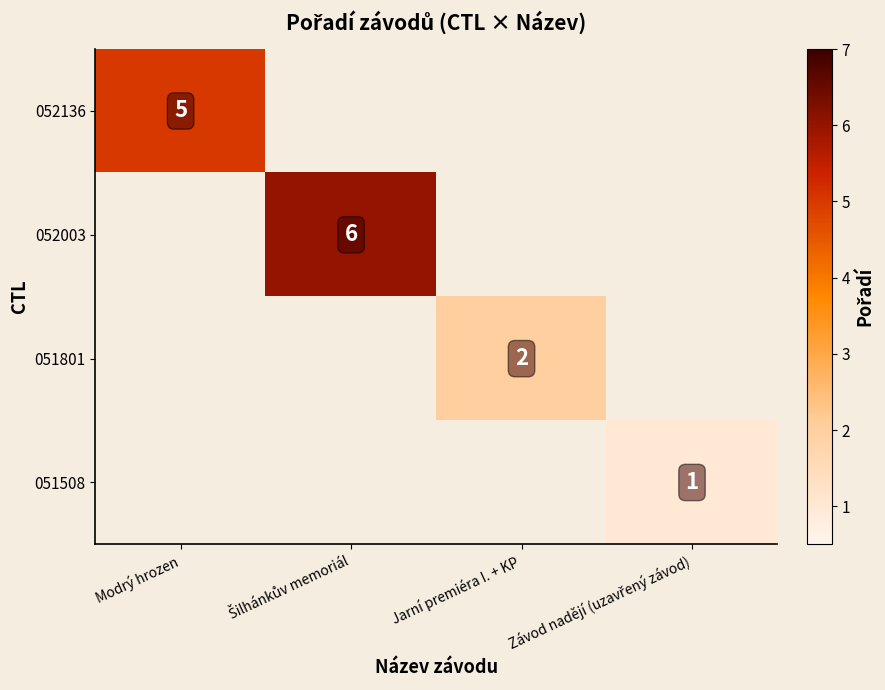

Between Jarní premiéra I. + KP and Šilhánkův memoriál, which is larger?

Šilhánkův memoriál